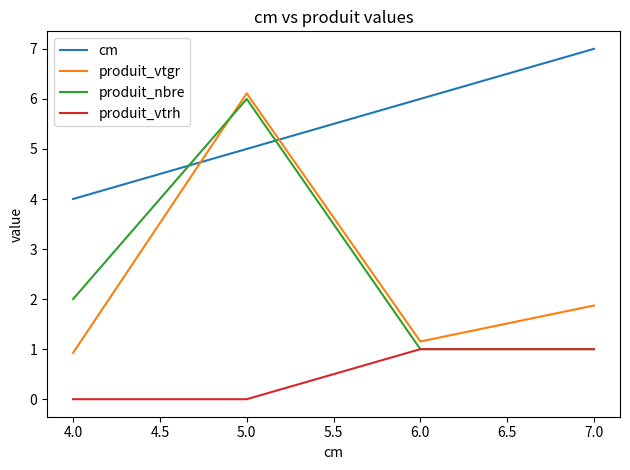

Reading left to right, extract all data points from this chart.

cm: 4.0	5.0	6.0	7.0
produit_vtgr: 0.9	6.1	1.2	1.9
produit_nbre: 2.0	6.0	1.0	1.0
produit_vtrh: 0.0	0.0	1.0	1.0